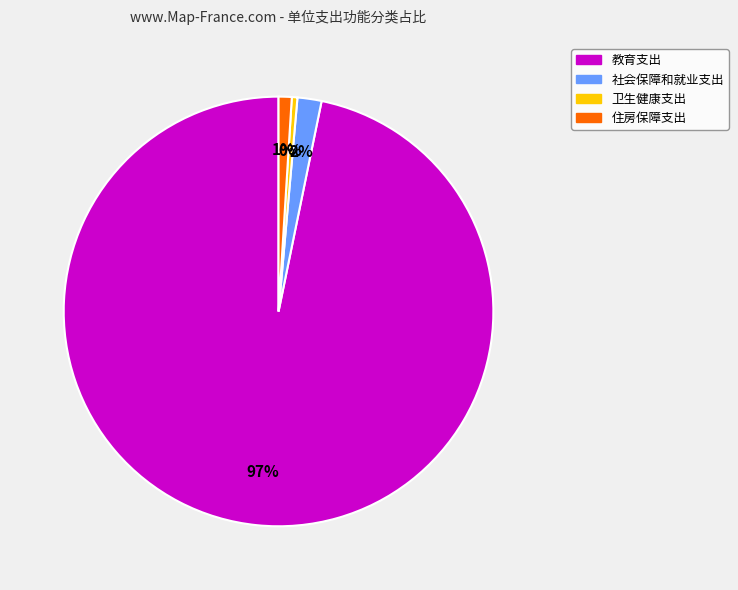

To the nearest percent, what is the average slice percentage?

25%